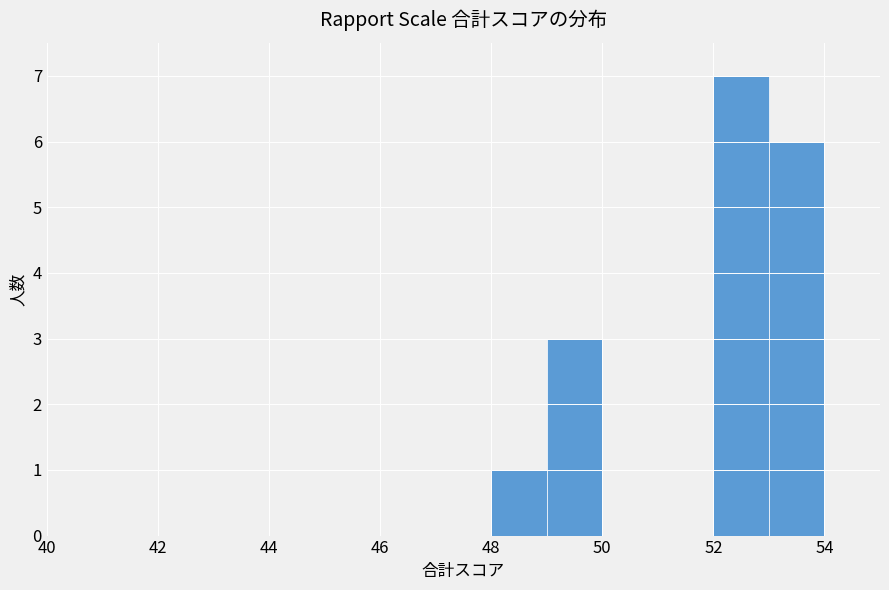

Which range on the x-axis has the tallest bar?

52 to 53